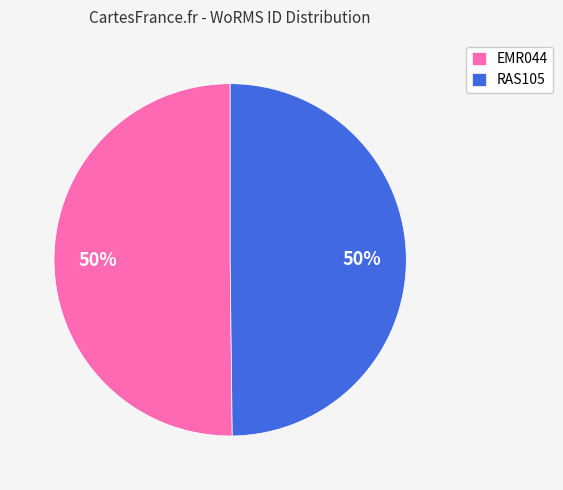

Do RAS105 and EMR044 together represent more than half of the pie?

Yes